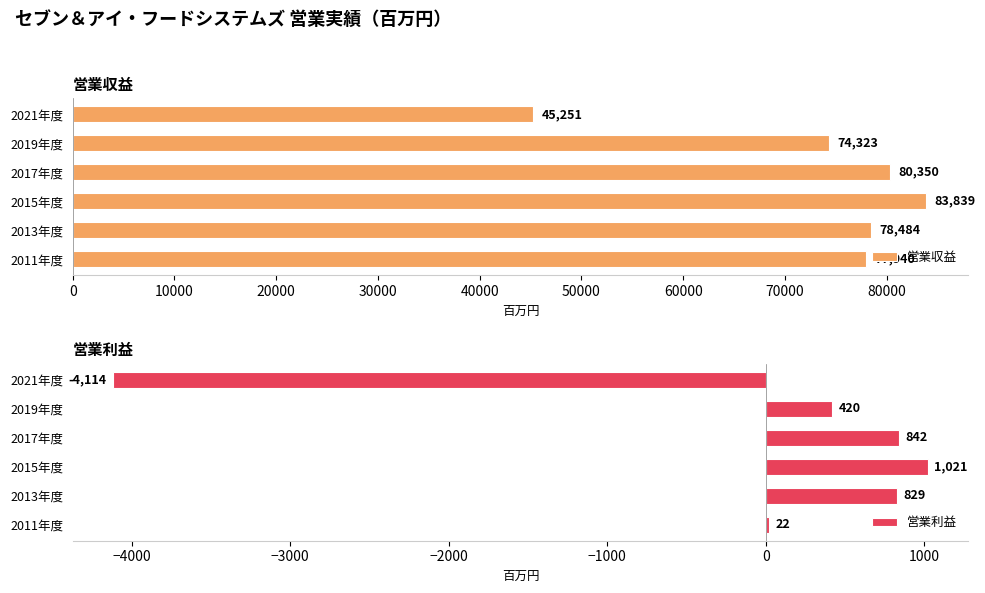

Reading right to left, list all the values displayed in this chart.

営業収益: 45251	74323	80350	83839	78484	77940
営業利益: -4114	420	842	1021	829	22